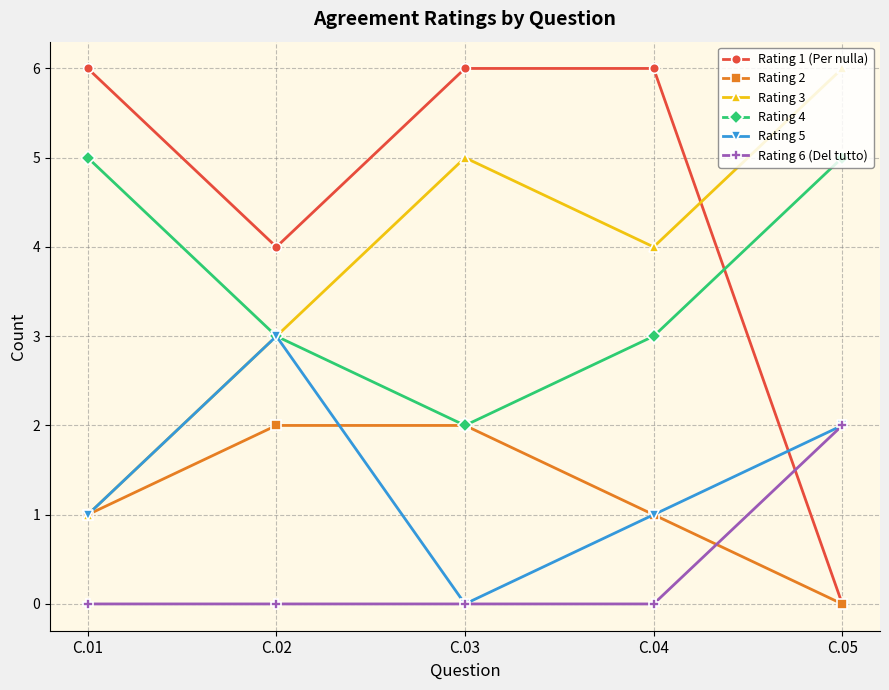

What is the difference between the maximum and minimum values in the Rating 3 series?

5